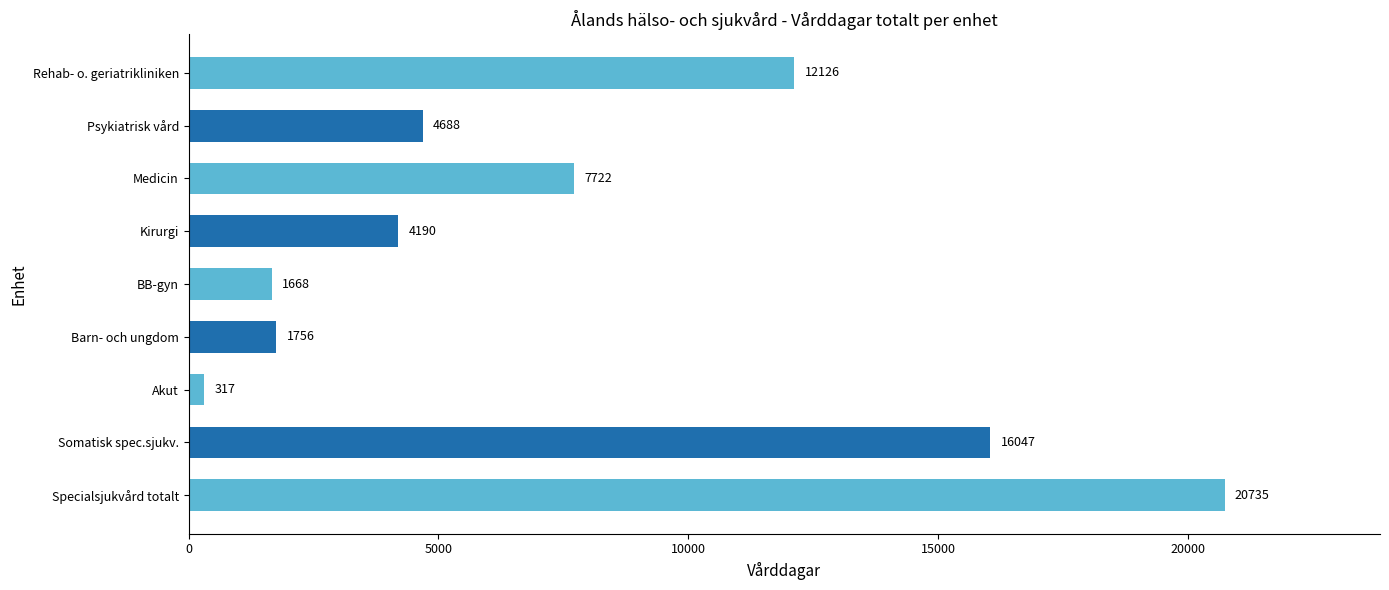

What is the smallest value displayed?

317